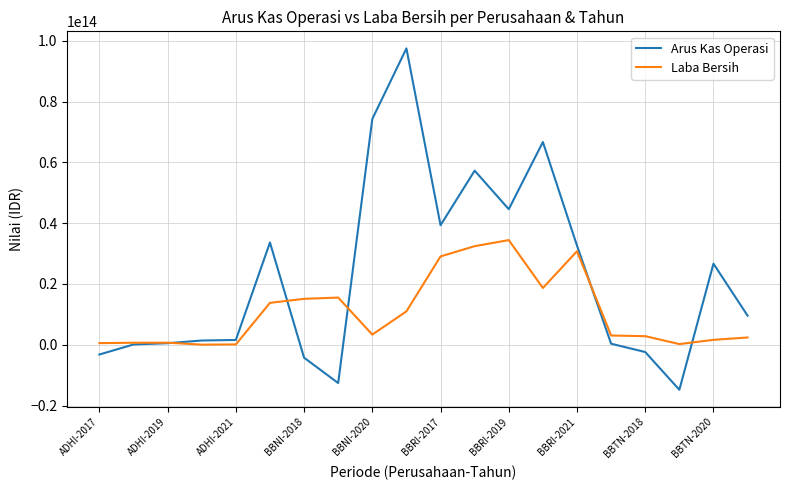

List the series in order of their overall mean, highest first.

Arus Kas Operasi, Laba Bersih